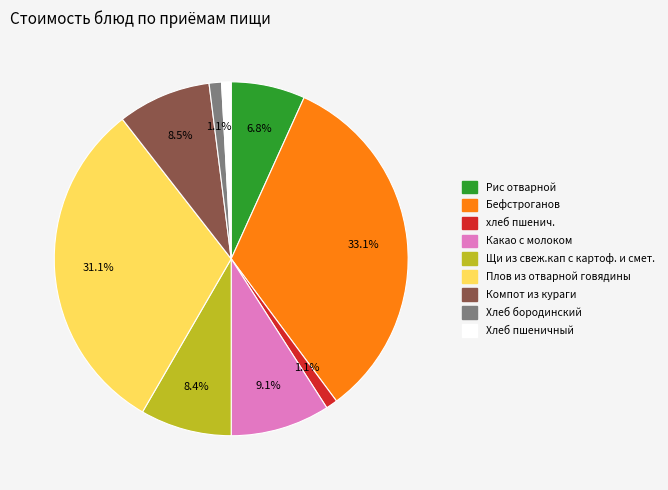

Does Плов из отварной говядины account for over 50% of the chart?

No